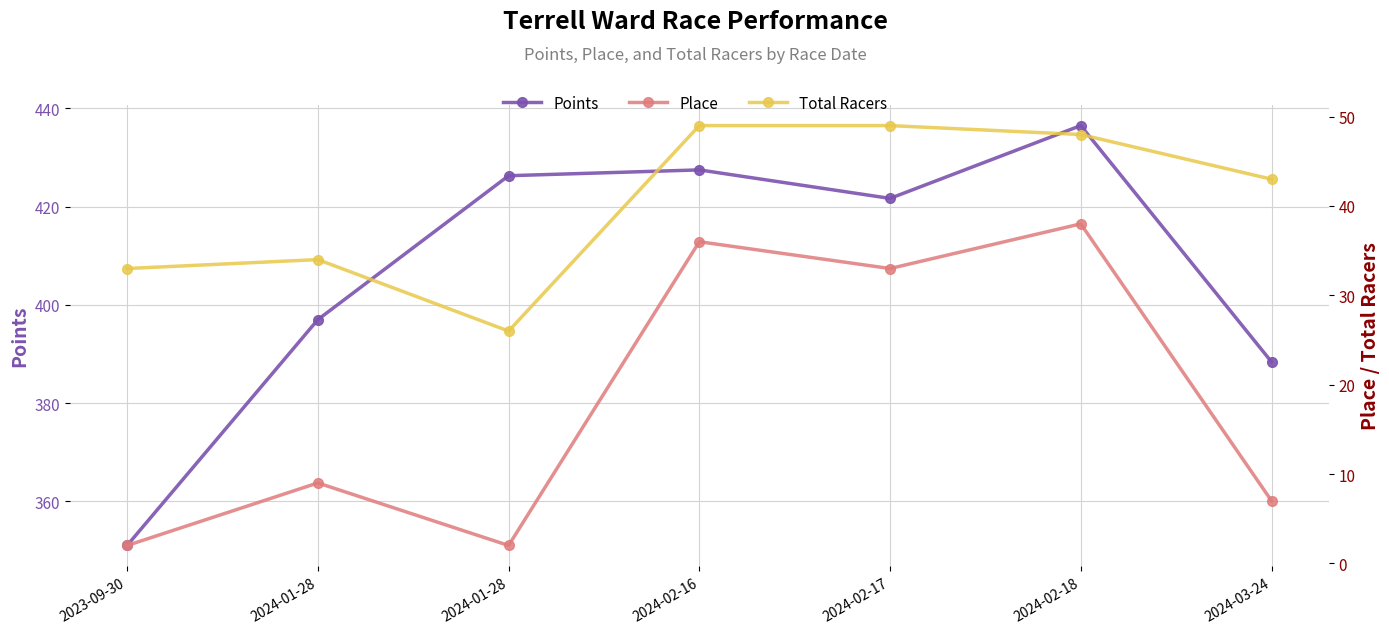

Rank the series by their maximum value, from highest to lowest.

Points, Total Racers, Place